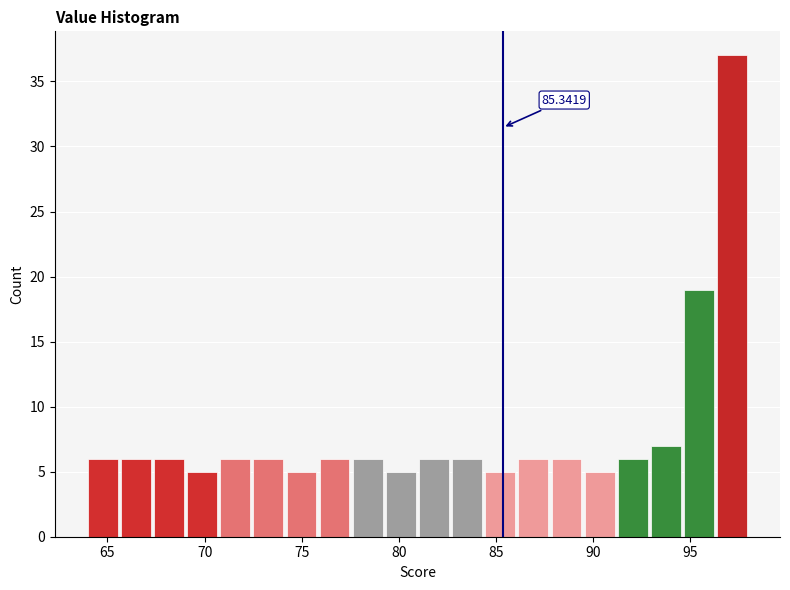

Around what value on the x-axis is the tallest bar? Give the approximate position of its centre, as read against the axis.

97.0